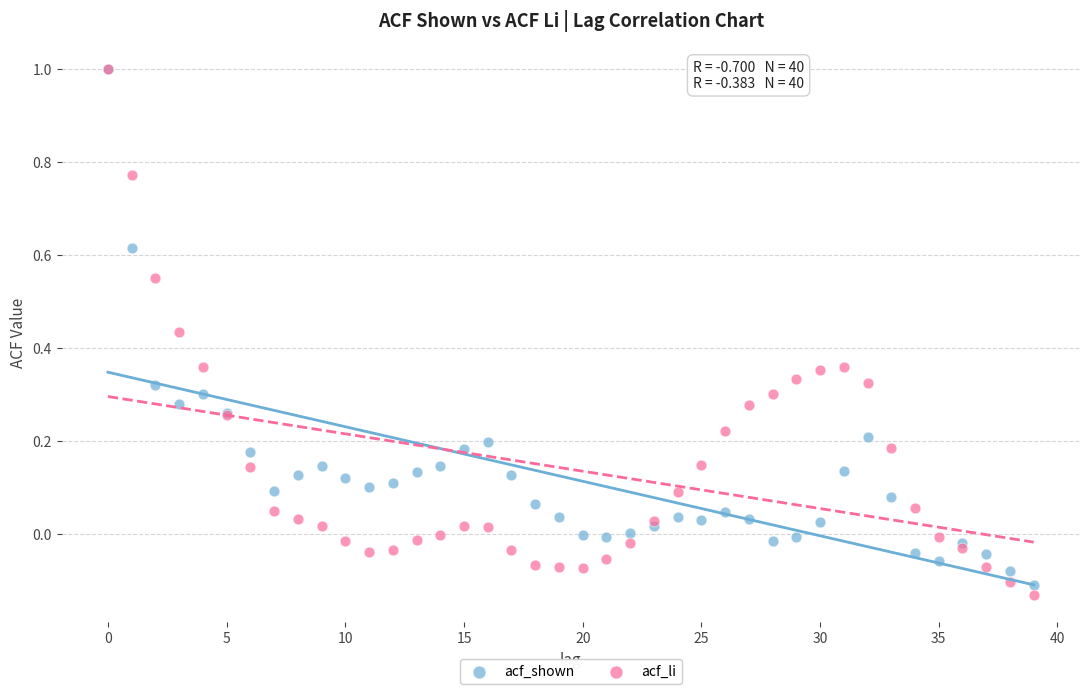

Which series contains the lowest Y value?

acf_li